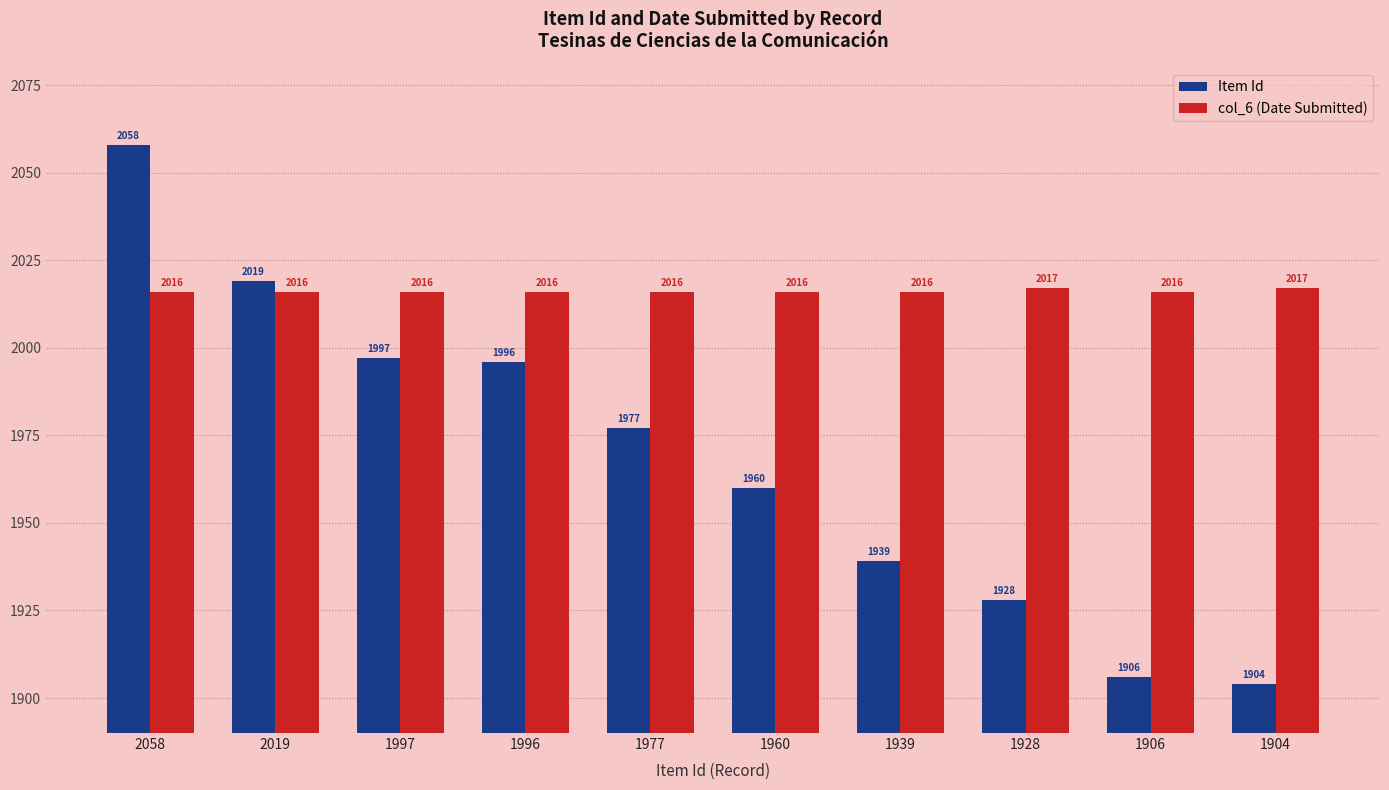

Where does the Item Id series first go above 1977?

2058